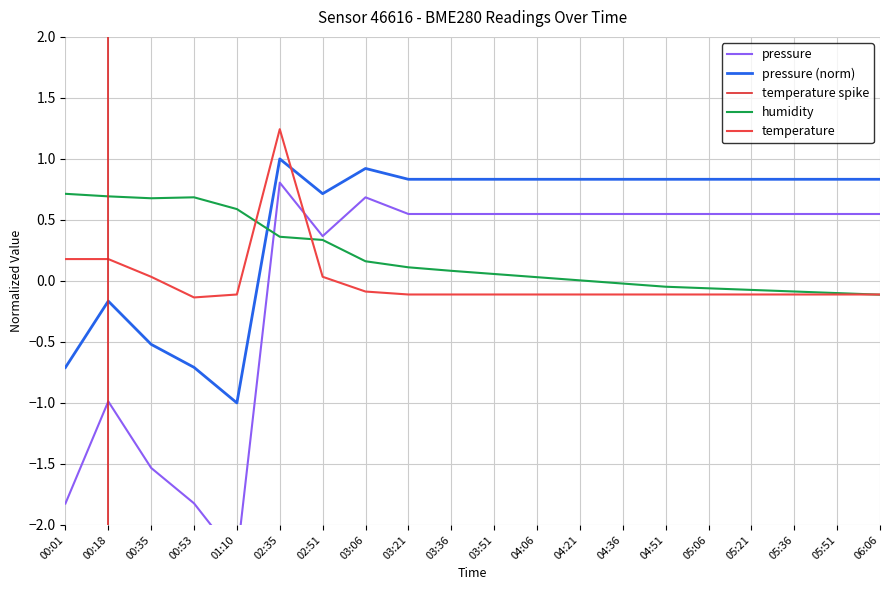

Where is the first local maximum for pressure_norm?

00:18